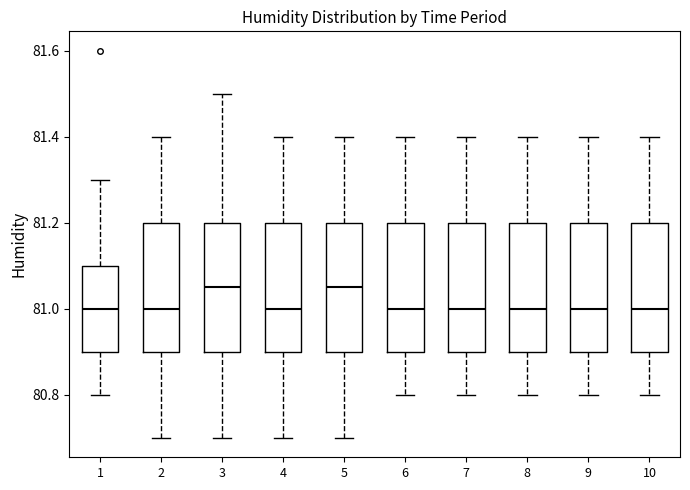

Where does the lower whisker of the box at x = 4 end on the y-axis? The values are not printed on the chart, so give them approximately, as read against the axis.

80.70